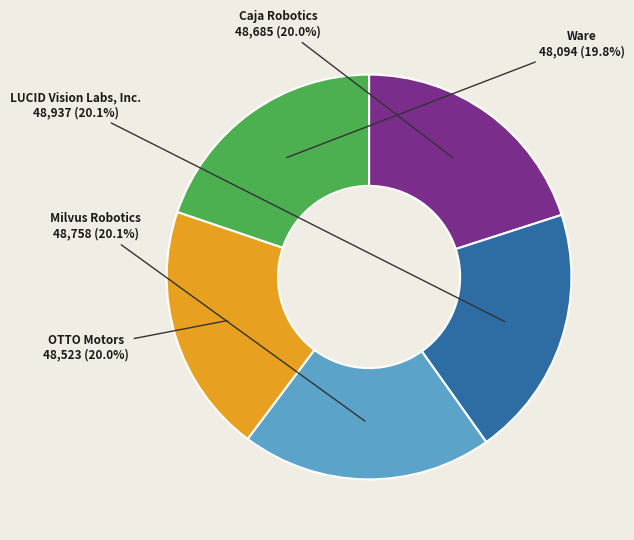

To the nearest percent, what percentage of the pie is Caja Robotics?

20%